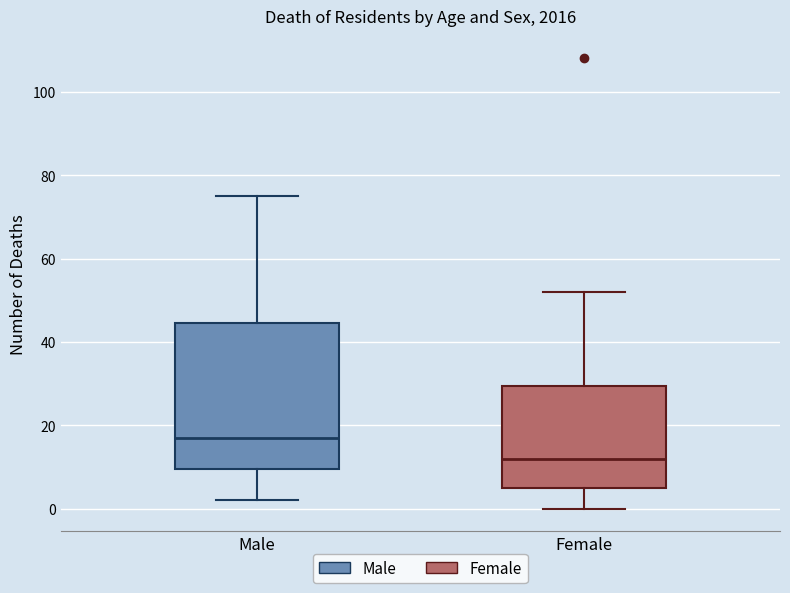

Reading left to right, transcribe this box plot: for each box, give where its median line is, the range the box spans, and where its two whiskers end, as read against the y-axis. The values are not printed on the chart, so give them approximately, as read against the axis.

Male: median 18, box 10 to 44, whiskers 2 to 76
Female: median 12, box 6 to 30, whiskers 0 to 52